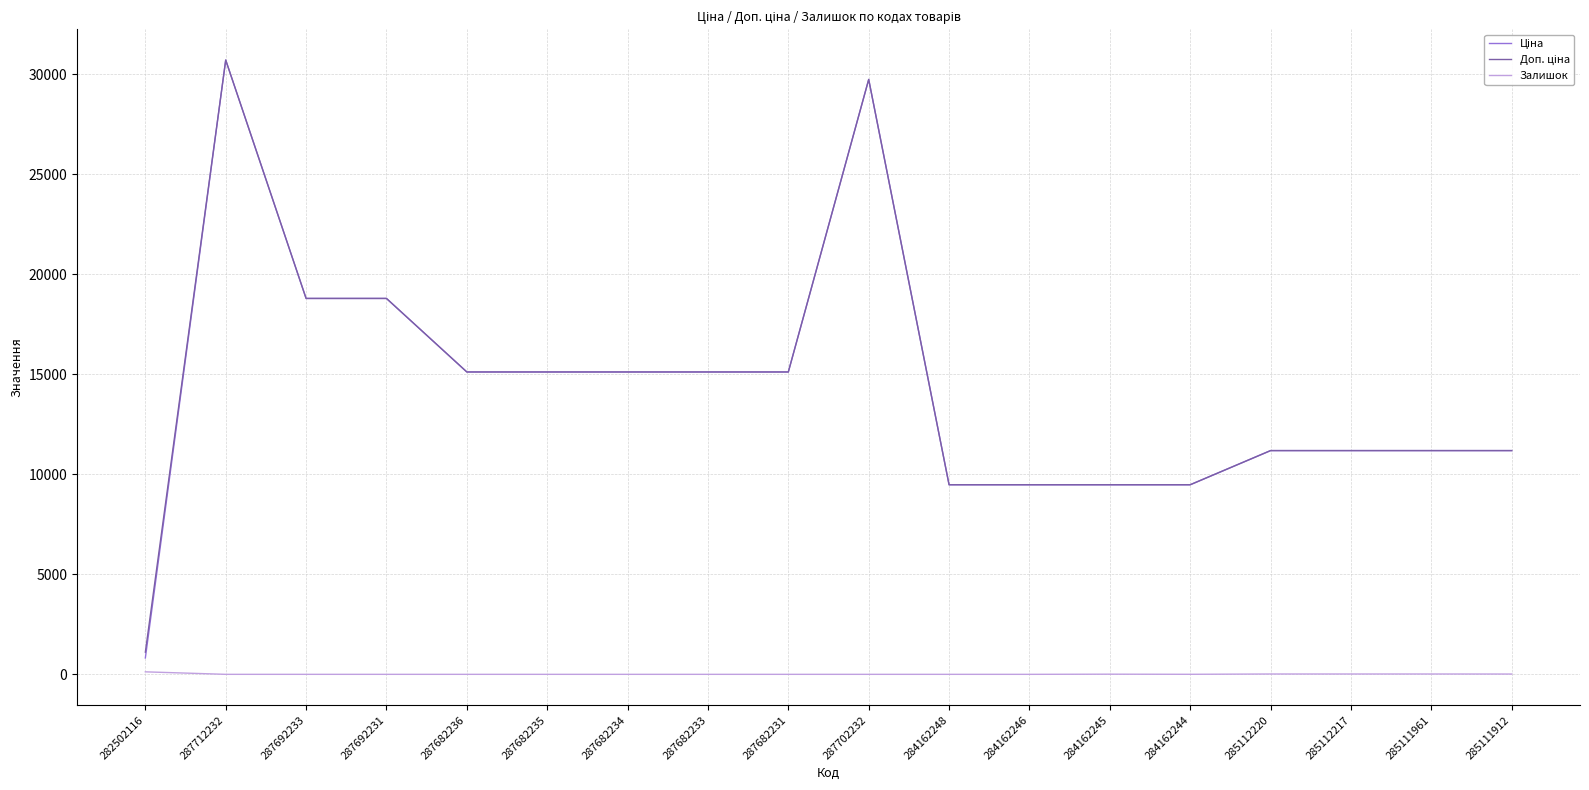

What is the total value across all series at 287692233?

37593.6